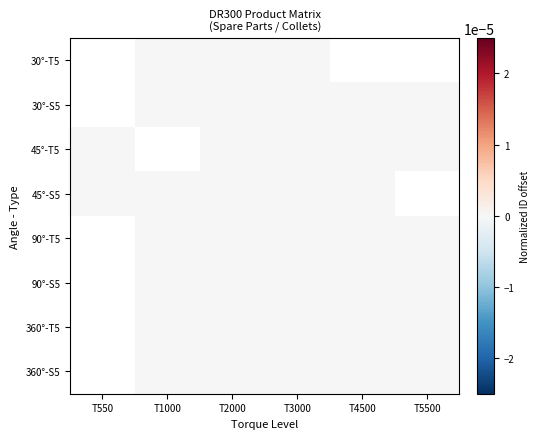

How many 360°-S5 values are between 0 and 1?

5